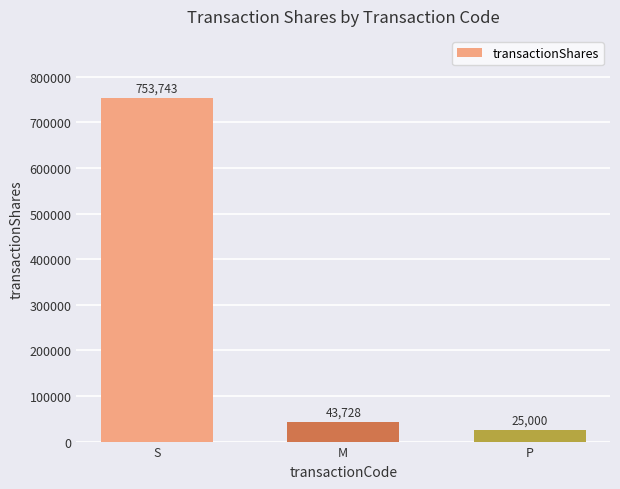

Reading left to right, extract all data points from this chart.

S=753743	M=43728	P=25000